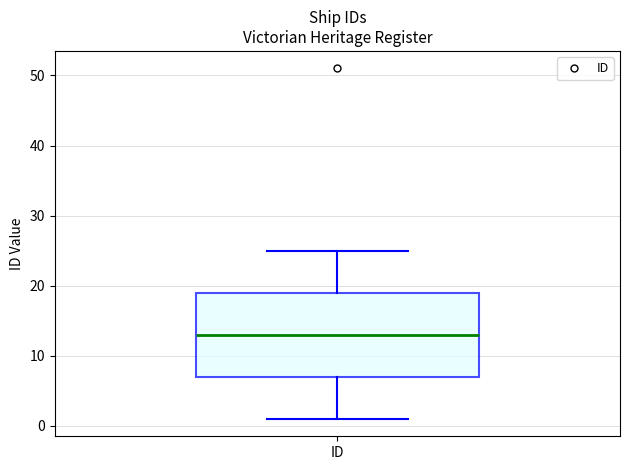

Where does the upper whisker of the box for ID end on the y-axis? The values are not printed on the chart, so give them approximately, as read against the axis.

25